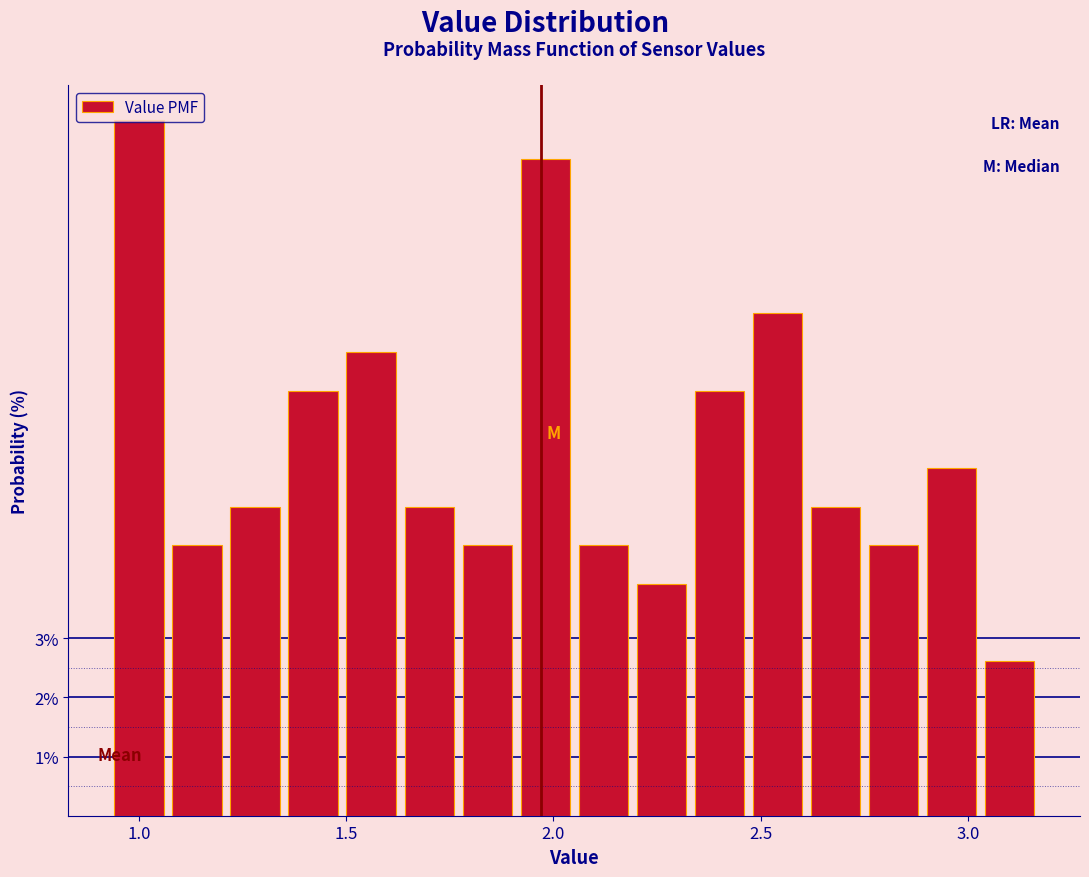

Read against the x-axis, roughly where is the centre of the tallest bar?

1.00